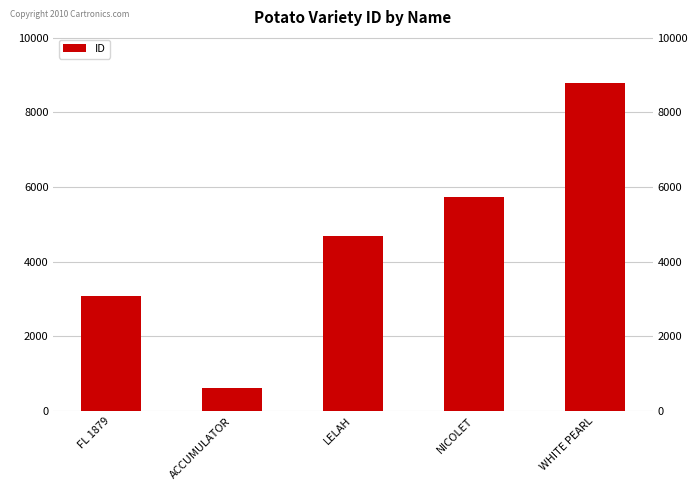

What is the change in value from ACCUMULATOR to NICOLET?

+5133